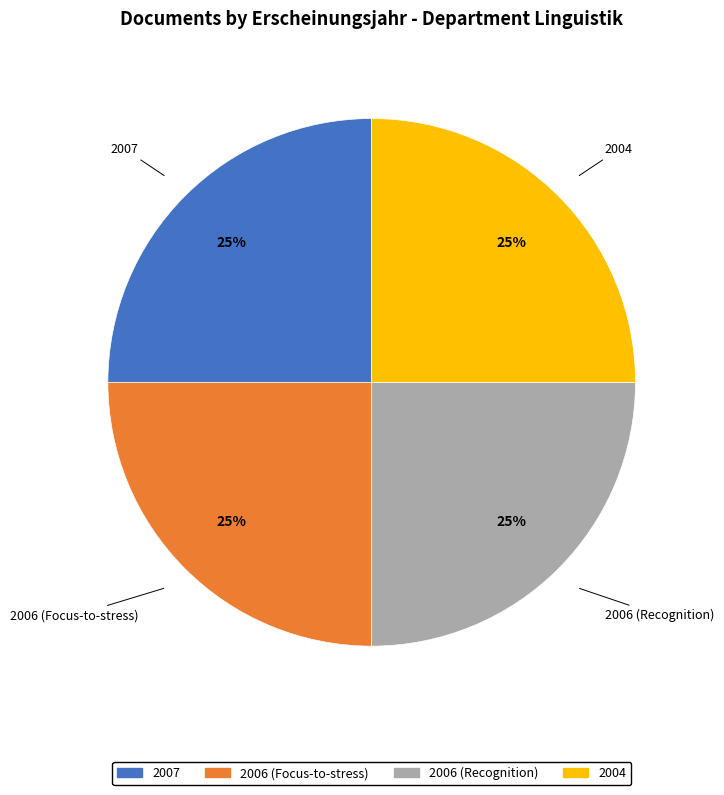

To the nearest percent, what is the combined percentage of 2007 and 2004?

50%